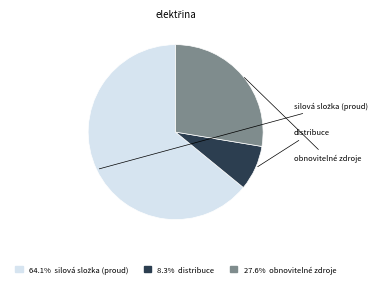

To the nearest percent, what is the average slice percentage?

33%